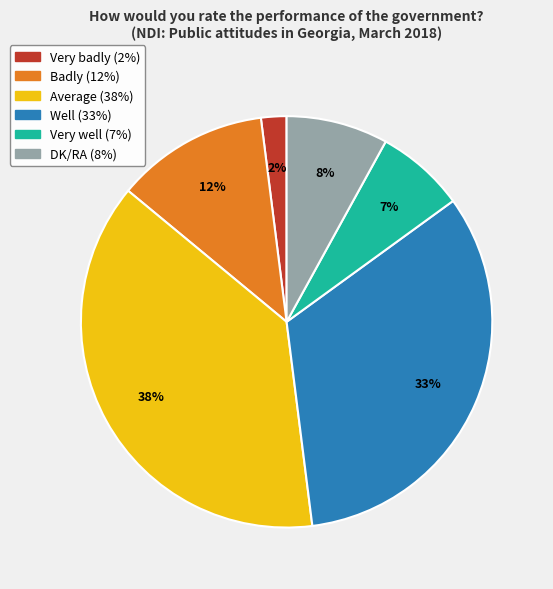

How many segments does this pie chart have?

6